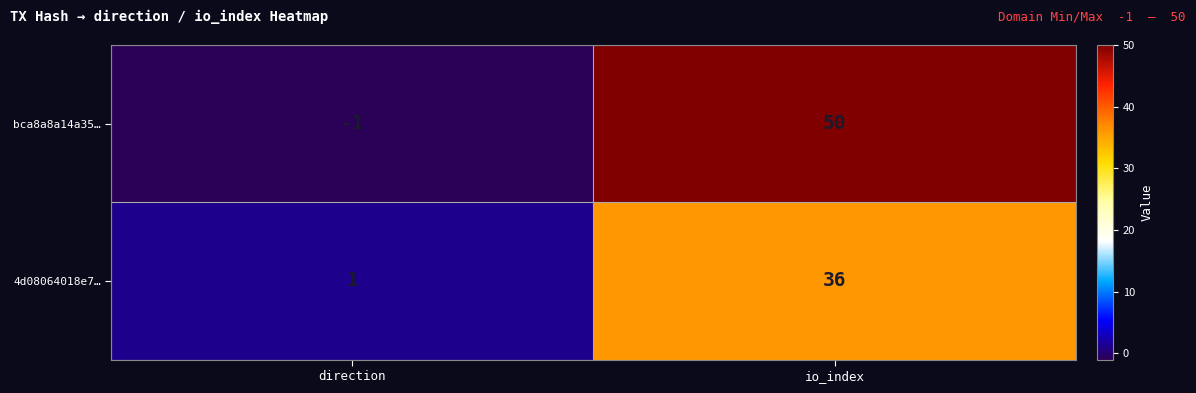

What is the difference between the bca8a8a14a35… values at direction and io_index?

51